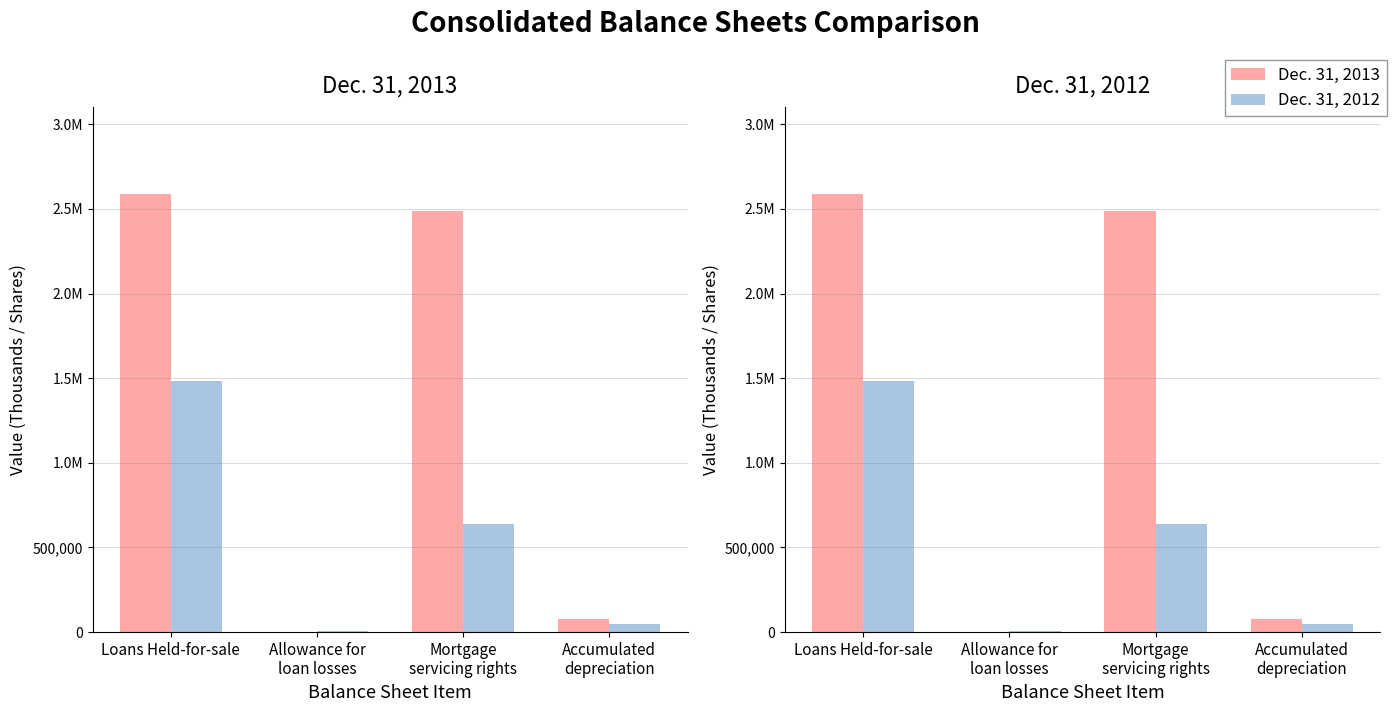

Which series has the largest total across all categories?

Dec. 31, 2013